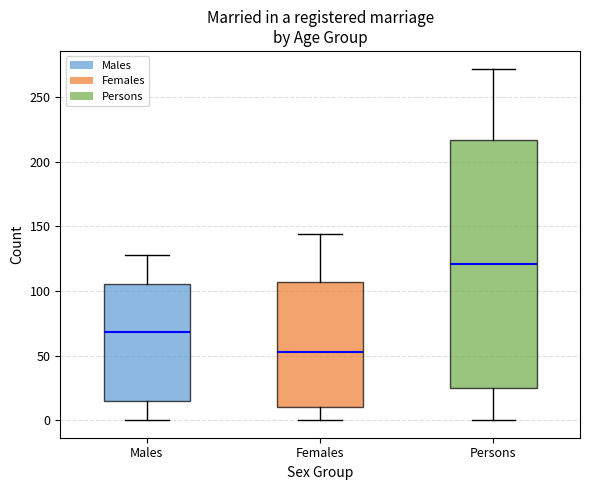

Reading left to right, transcribe this box plot: for each box, give where its median line is, the range the box spans, and where its two whiskers end, as read against the y-axis. The values are not printed on the chart, so give them approximately, as read against the axis.

Males: median 70, box 15 to 105, whiskers 0 to 130
Females: median 55, box 10 to 105, whiskers 0 to 145
Persons: median 120, box 25 to 215, whiskers 0 to 270